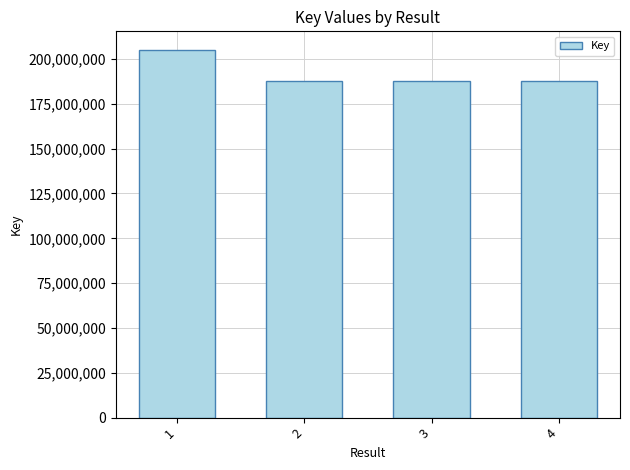

What is the smallest value displayed?

187947882